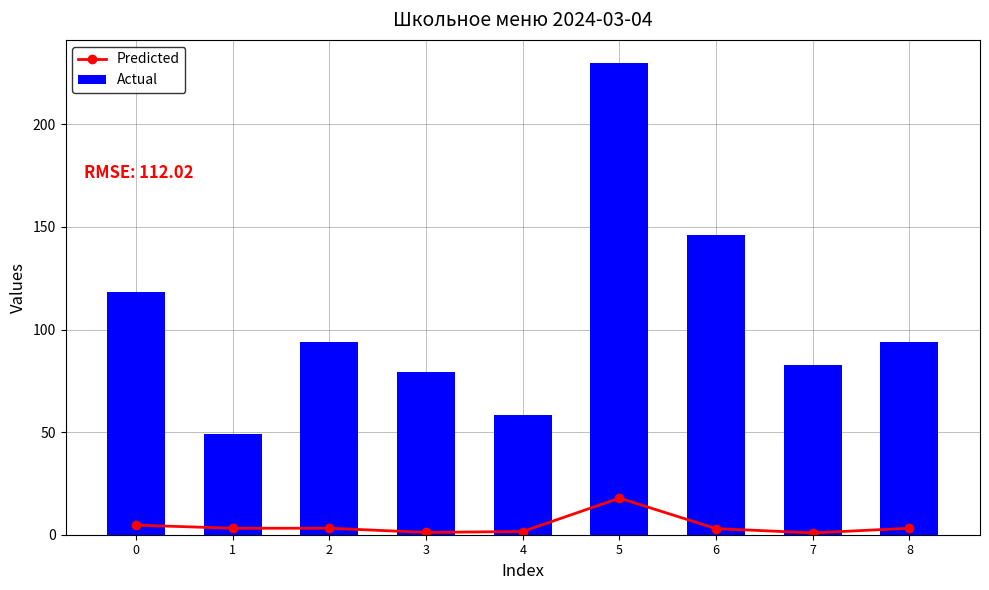

Which series has the largest range (max minus min)?

Actual